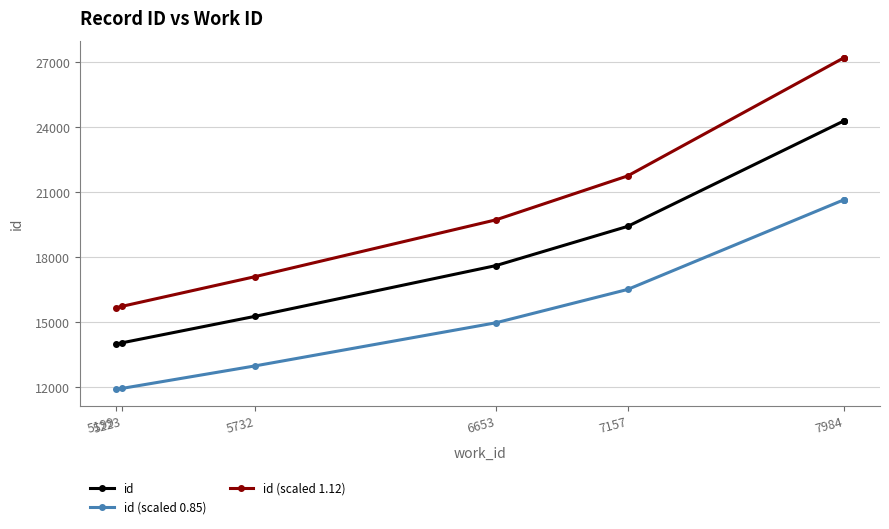

What are all the series names shown in the legend?

id, id (scaled 0.85), id (scaled 1.12)